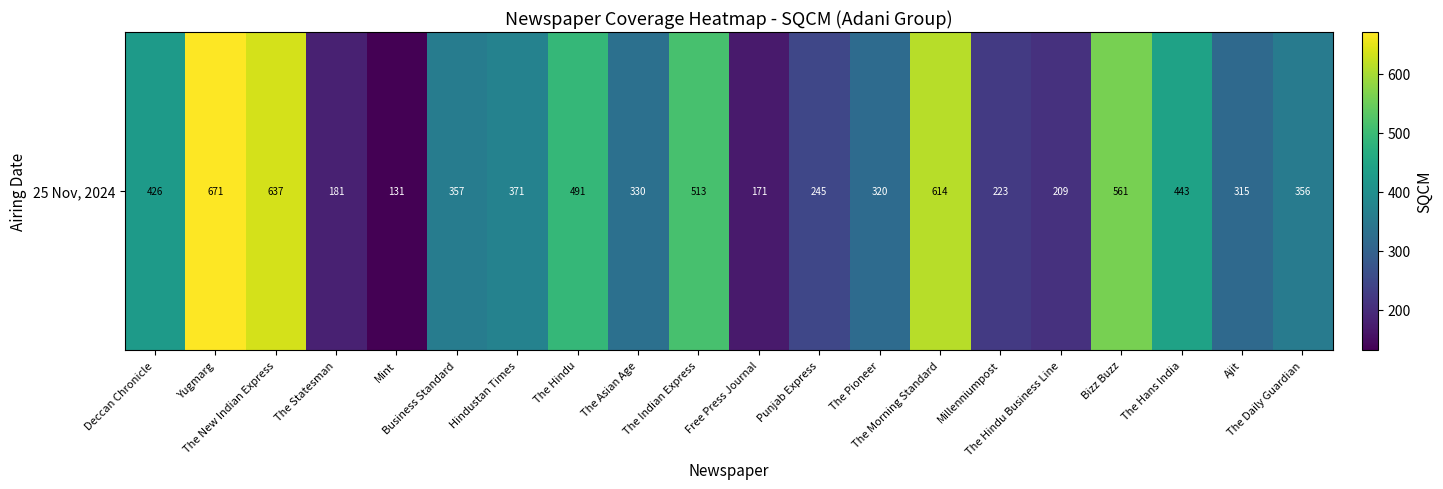

True or false: the data shows 463 at Ajit.

False